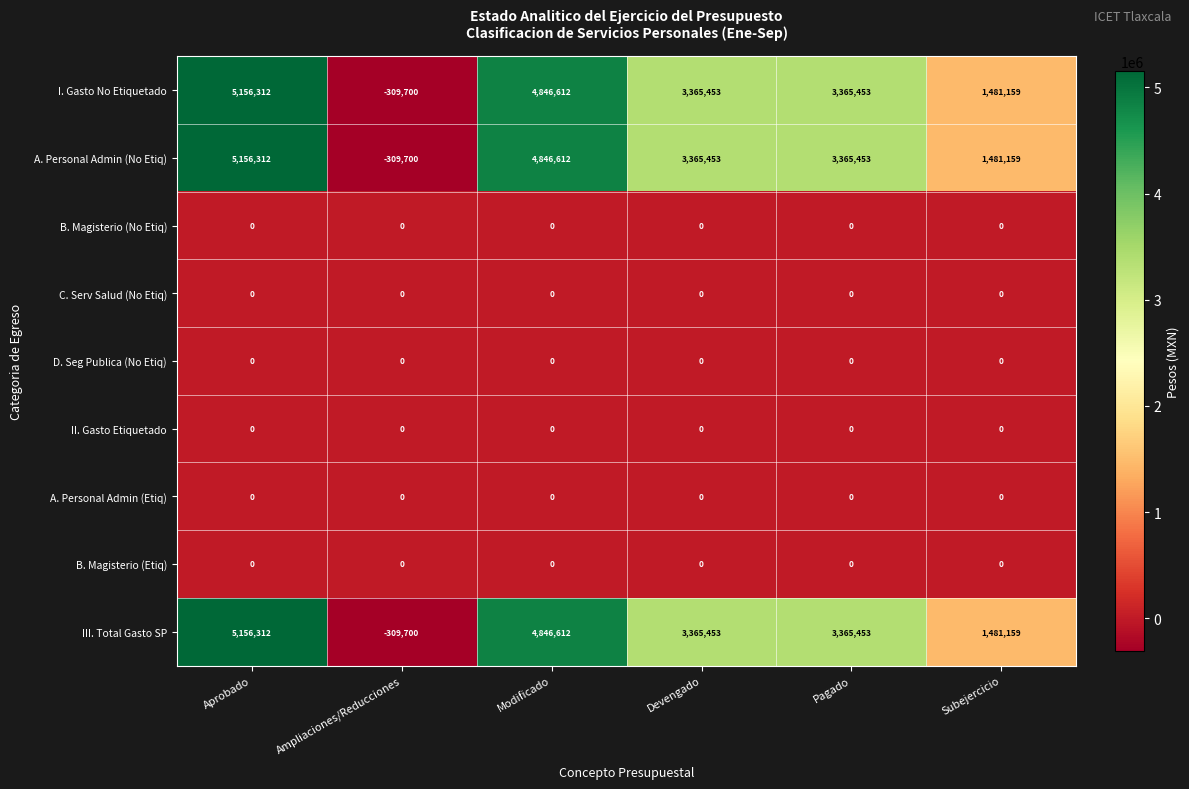

What is the difference between the highest and lowest values at Devengado?

3365453